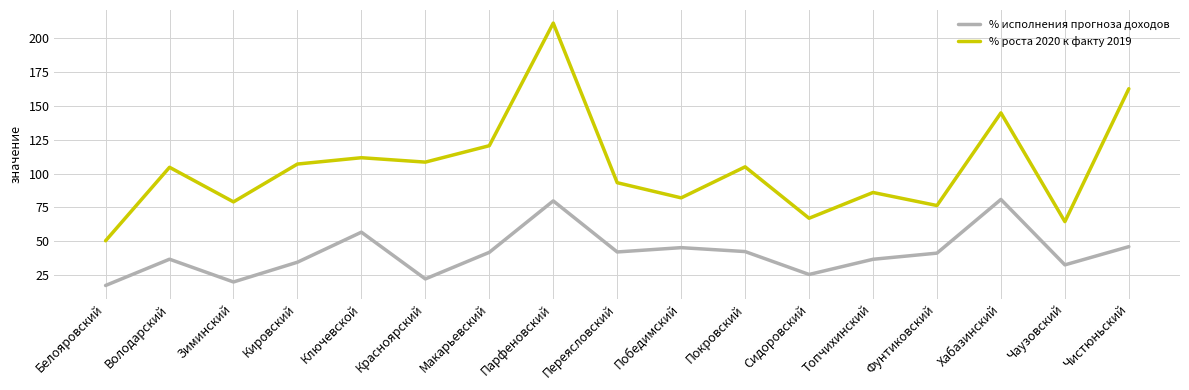

What is the greatest value displayed?

210.9